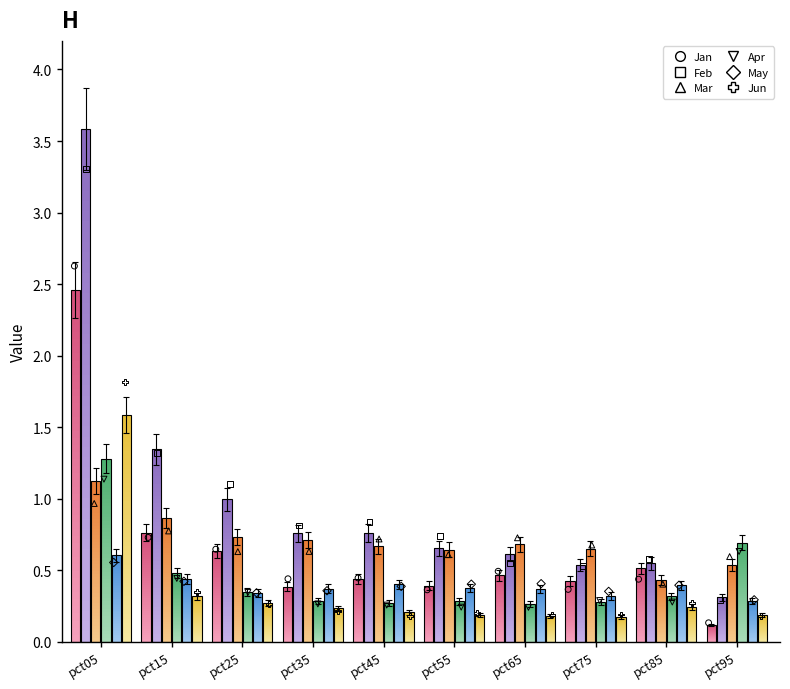

Which series has the widest spread of Y values?

Feb